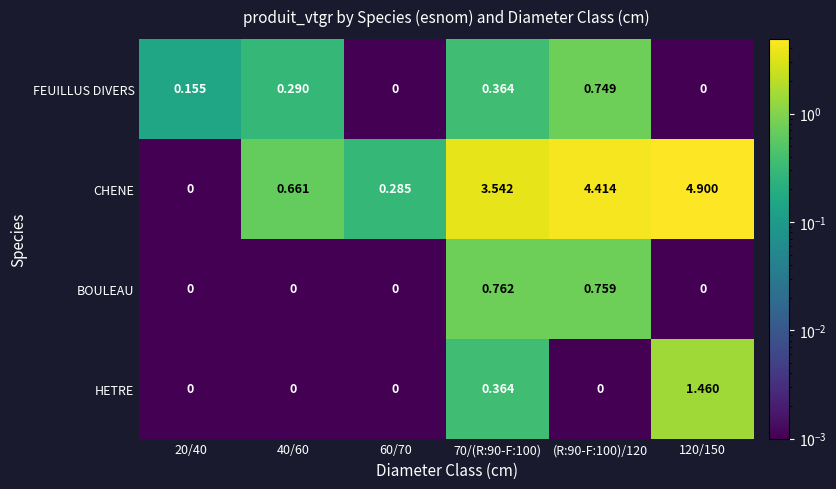

Which series has the largest total across all categories?

CHENE